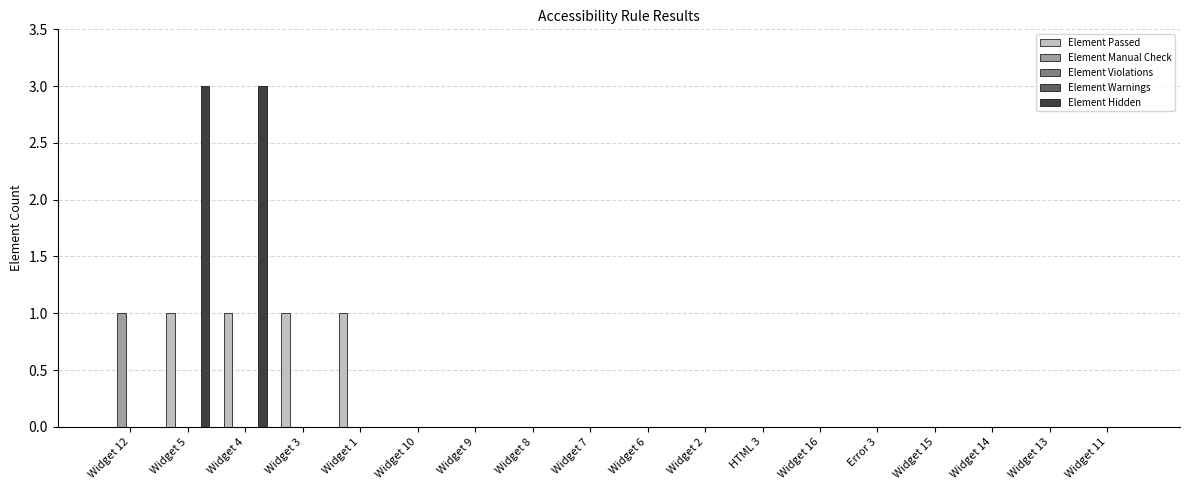

Reading right to left, list all the values displayed in this chart.

Element Passed: 0	0	0	0	0	0	0	0	0	0	0	0	0	1	1	1	1	0
Element Manual Check: 0	0	0	0	0	0	0	0	0	0	0	0	0	0	0	0	0	1
Element Violations: 0	0	0	0	0	0	0	0	0	0	0	0	0	0	0	0	0	0
Element Warnings: 0	0	0	0	0	0	0	0	0	0	0	0	0	0	0	0	0	0
Element Hidden: 0	0	0	0	0	0	0	0	0	0	0	0	0	0	0	3	3	0